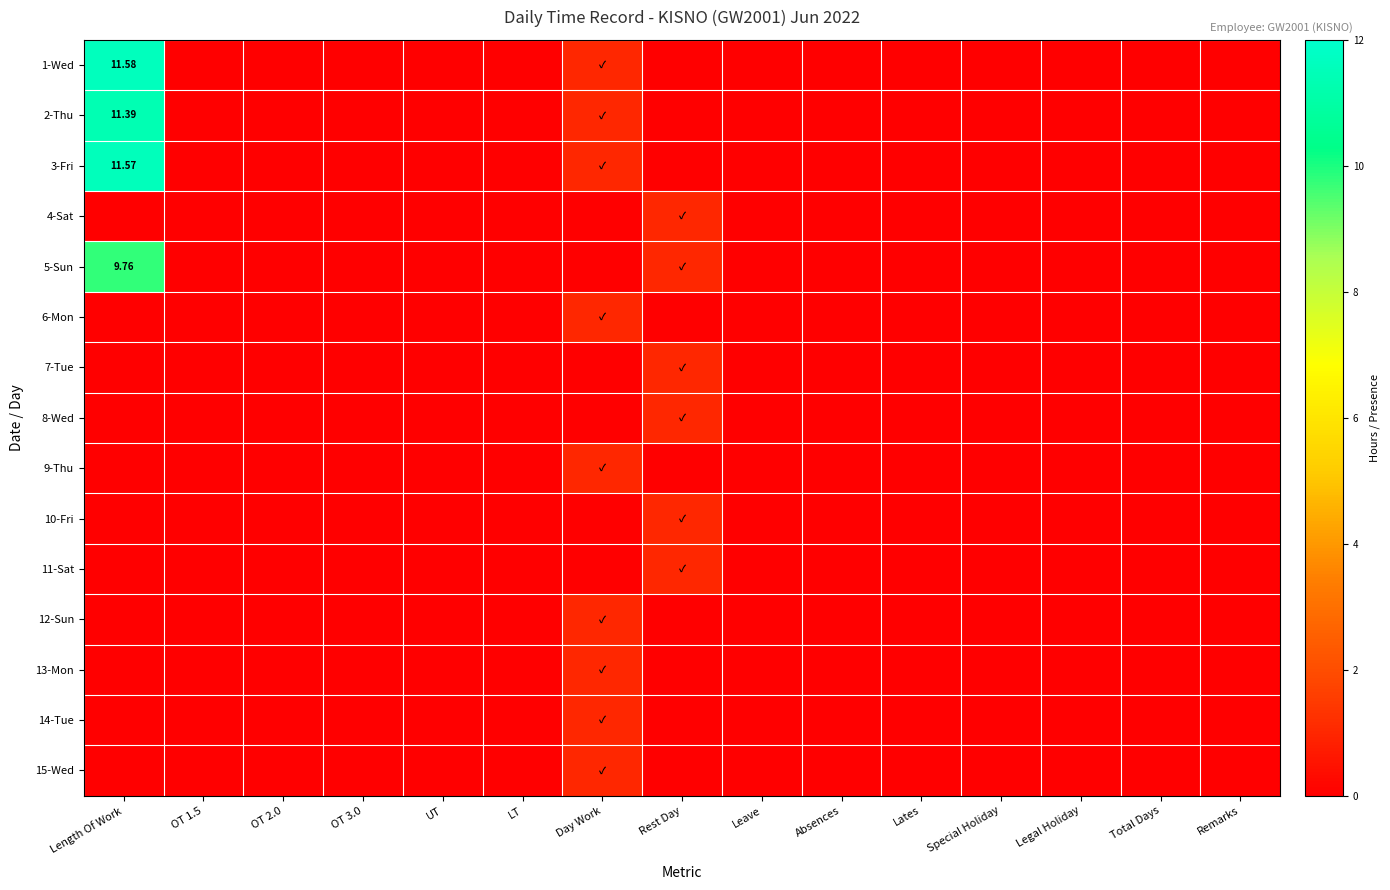

Rank the series by their maximum value, from highest to lowest.

1-Wed, 3-Fri, 2-Thu, 5-Sun, 4-Sat, 6-Mon, 7-Tue, 8-Wed, 9-Thu, 10-Fri, 11-Sat, 12-Sun, 13-Mon, 14-Tue, 15-Wed